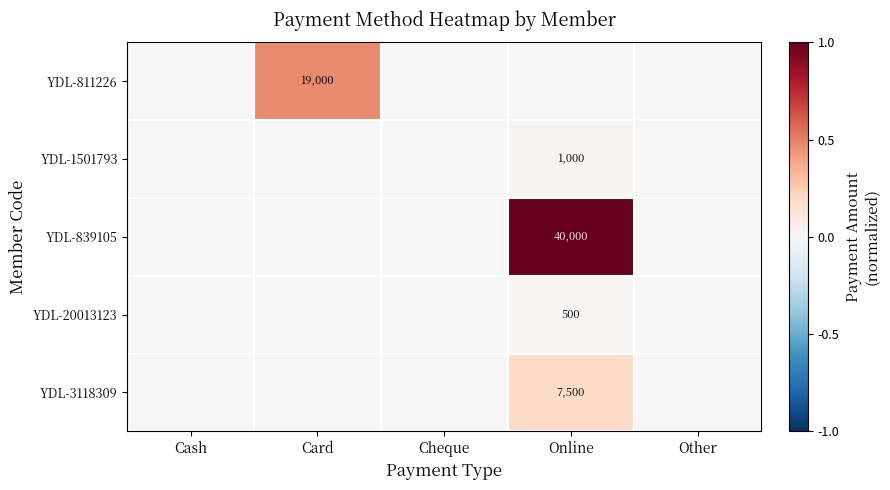

True or false: YDL-3118309 has a value of 2080 at Online.

False